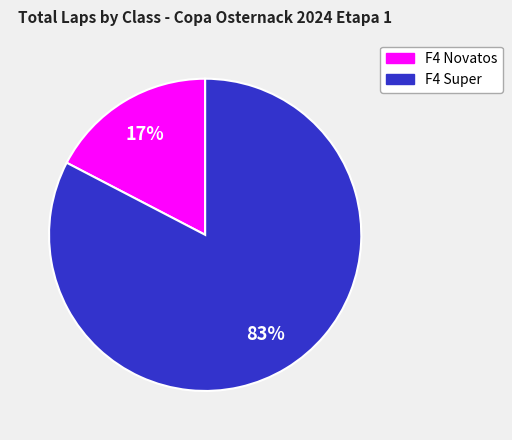

To the nearest percent, what is the average slice percentage?

50%